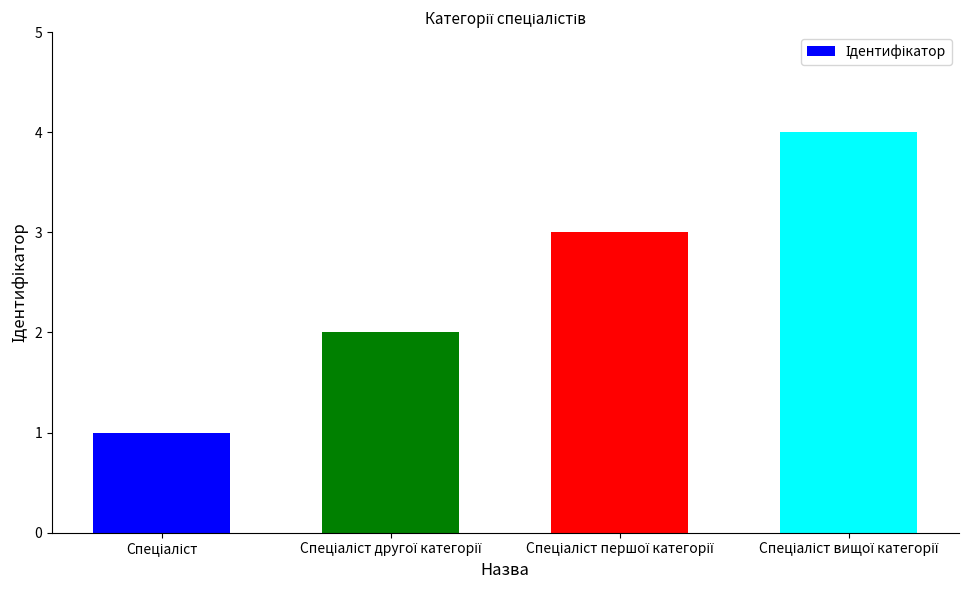

How many values are below 3?

2